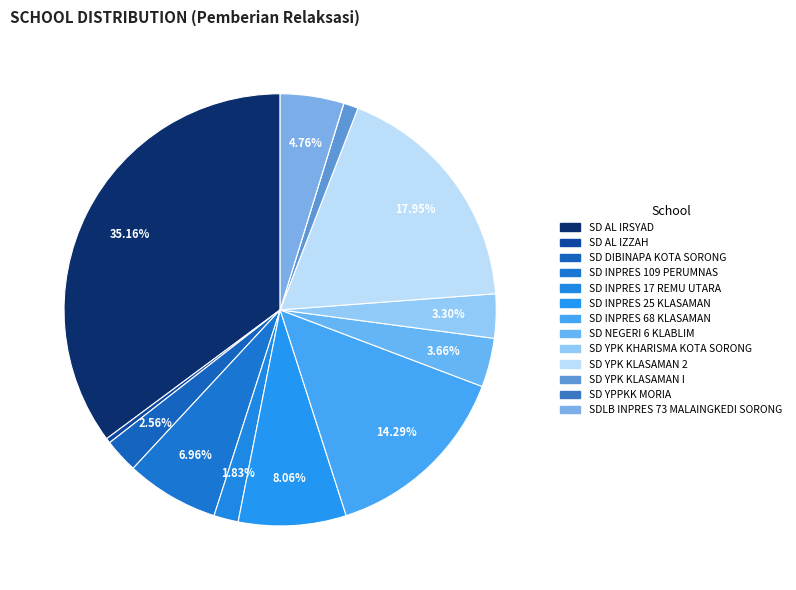

How many segments does this pie chart have?

13